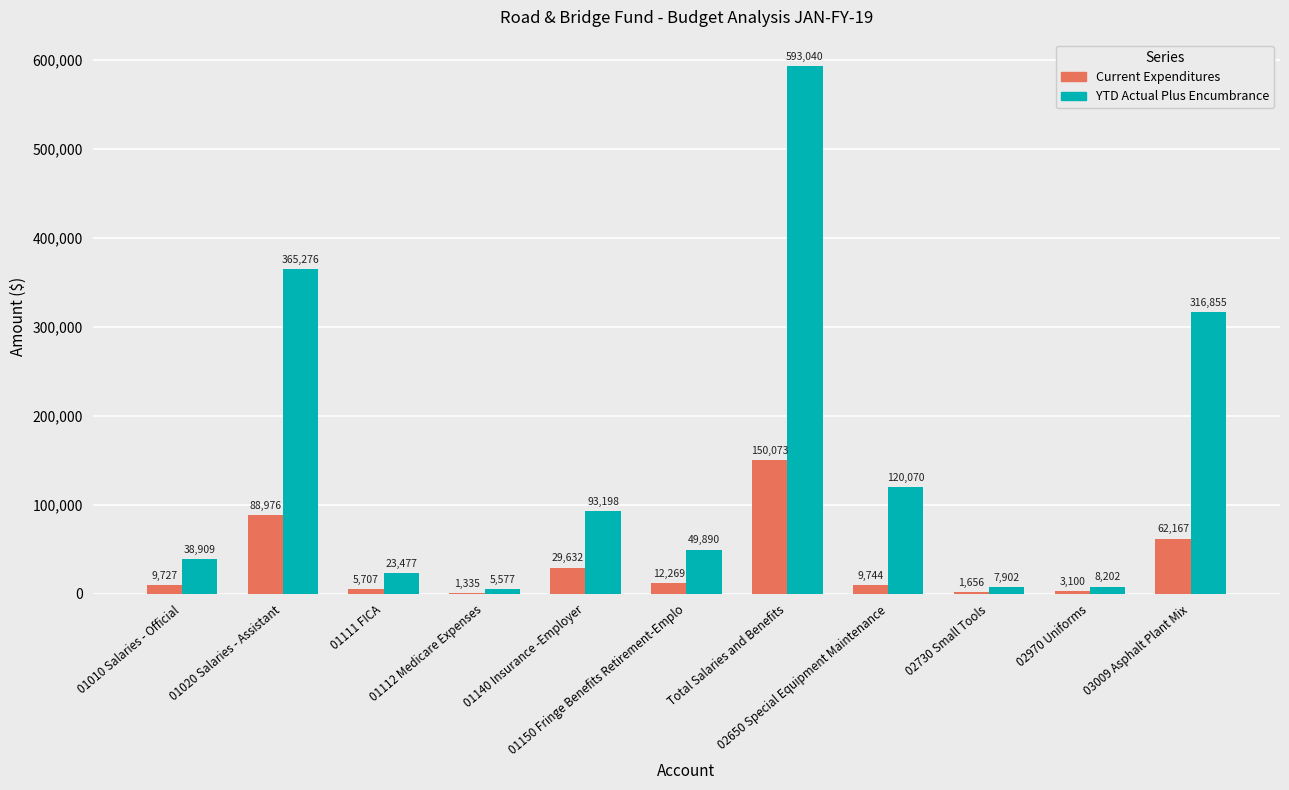

How many data points in Current Expenditures are above 9743?

6